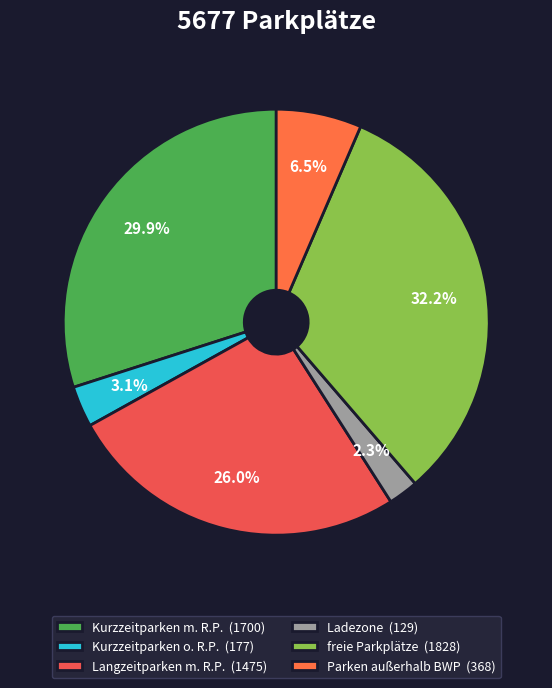

Which category has the smallest portion of the pie?

Ladezone (129)